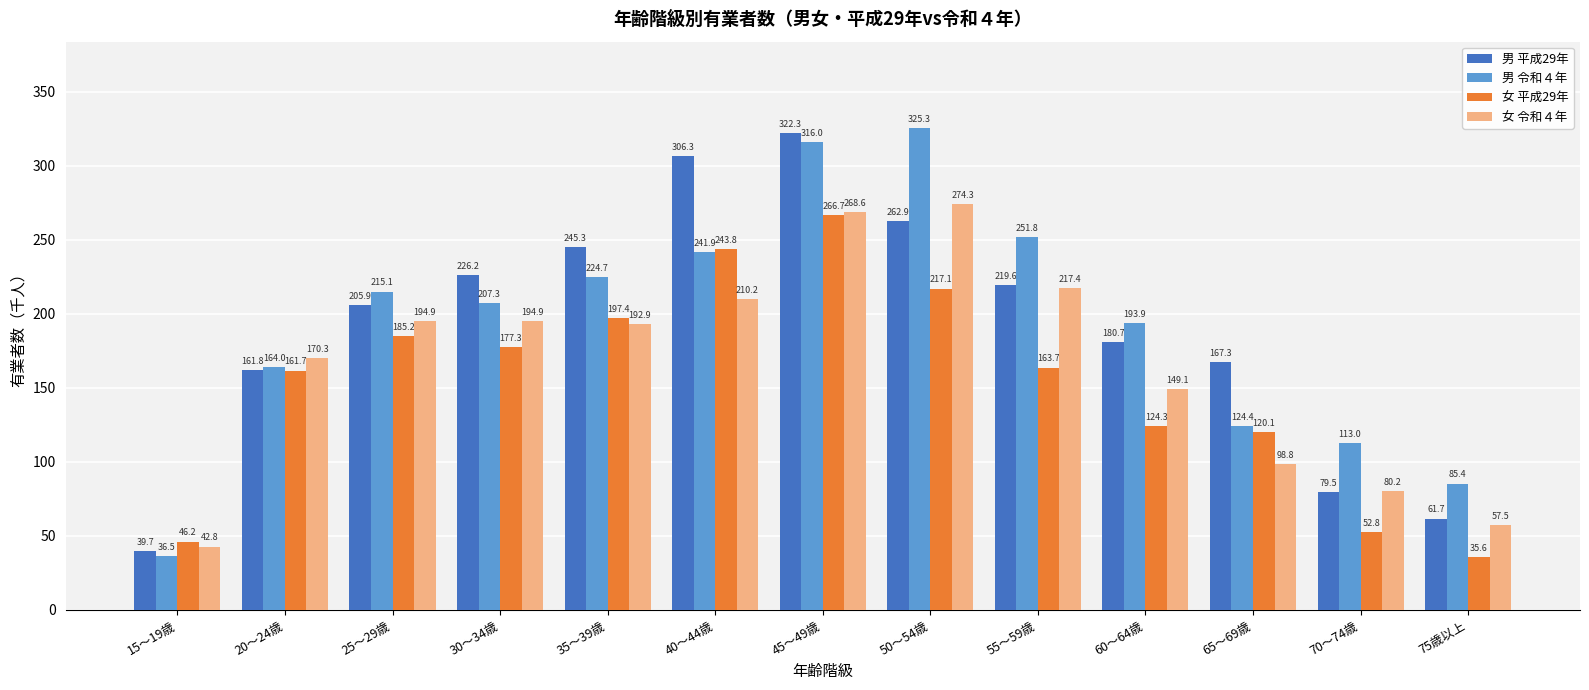

Is the value of 女 令和４年 at 45～49歳 greater than the value of 女 平成29年 at 25～29歳?

Yes